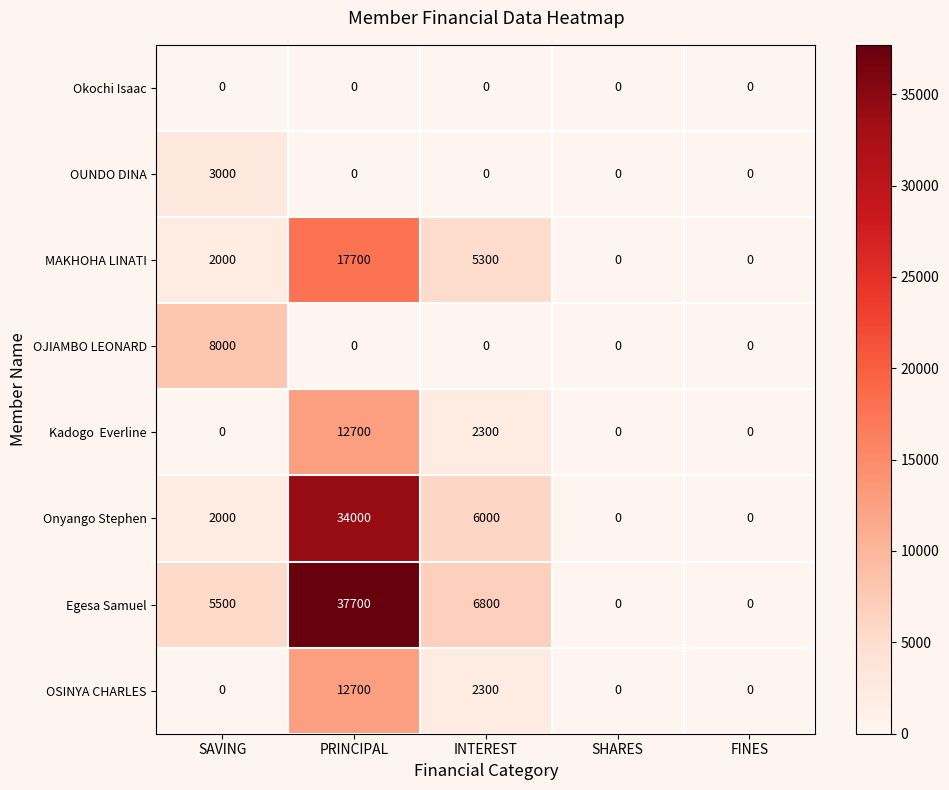

What is the sum of all OSINYA CHARLES values?

15000